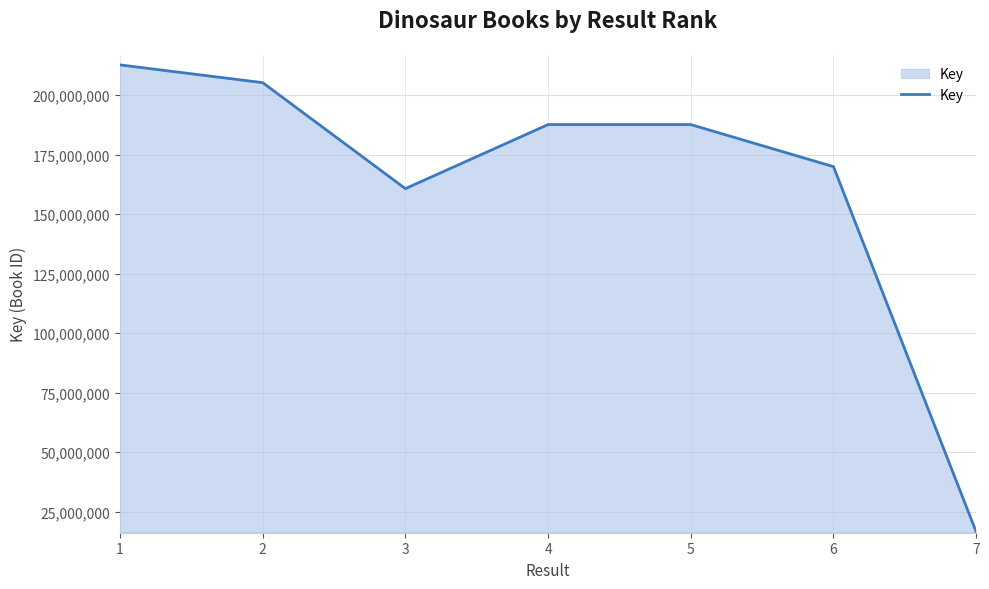

What is the change in value from 1 to 6?

-42751827